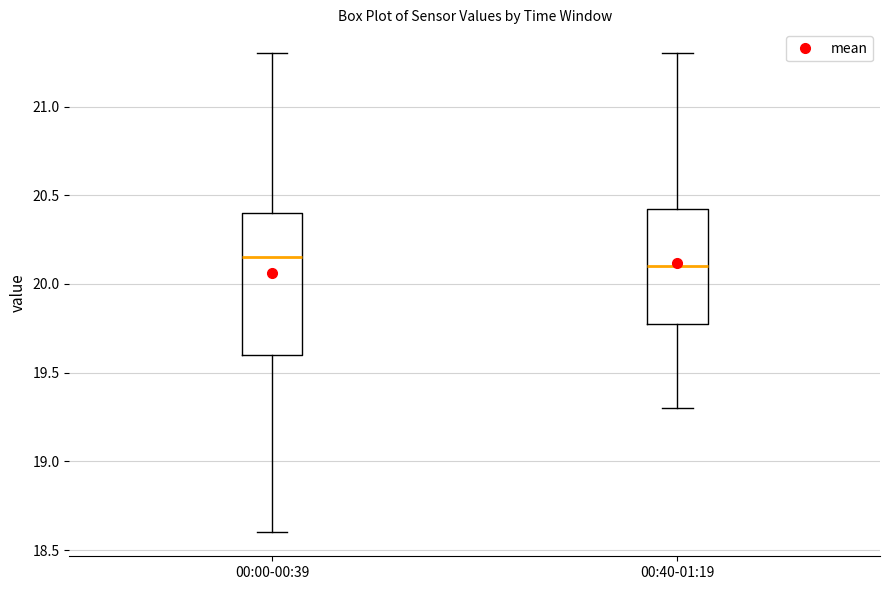

Reading left to right, read every box against the y-axis: the position of its median line, the range the box covers, and the ends of its whiskers. The values are not printed on the chart, so give them approximately, as read against the axis.

00:00-00:39: median 20.15, box 19.60 to 20.40, whiskers 18.60 to 21.30
00:40-01:19: median 20.10, box 19.80 to 20.45, whiskers 19.30 to 21.30